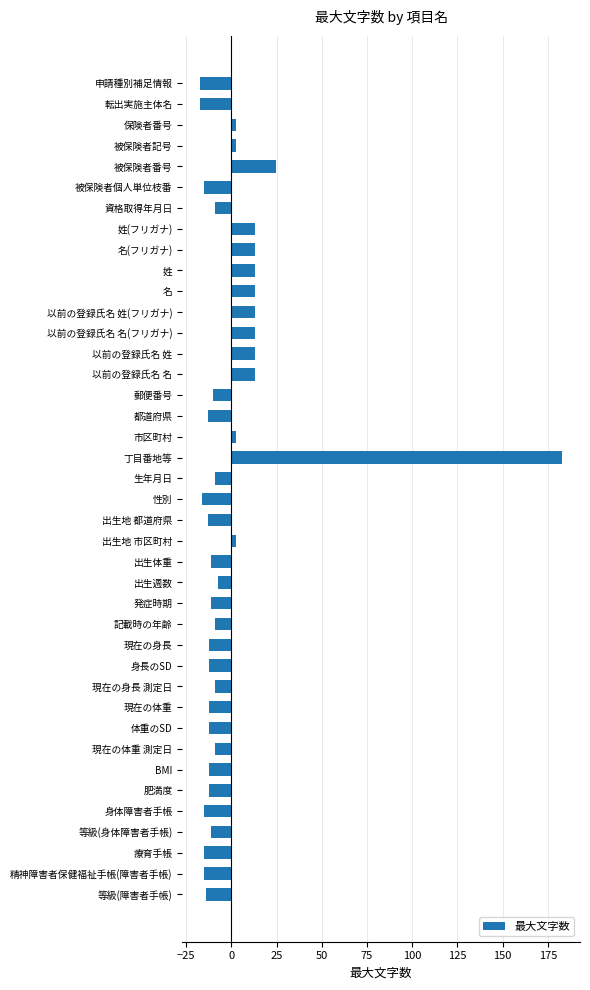

What is the value of the 15th bar from the top?

12.8